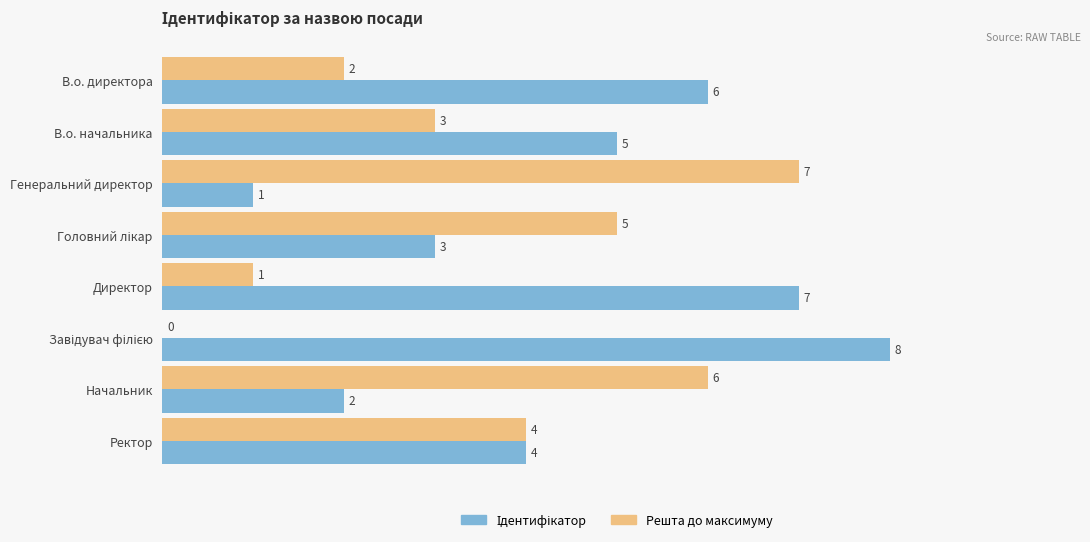

Which category has the highest value in the Решта до максимуму series?

Генеральний директор